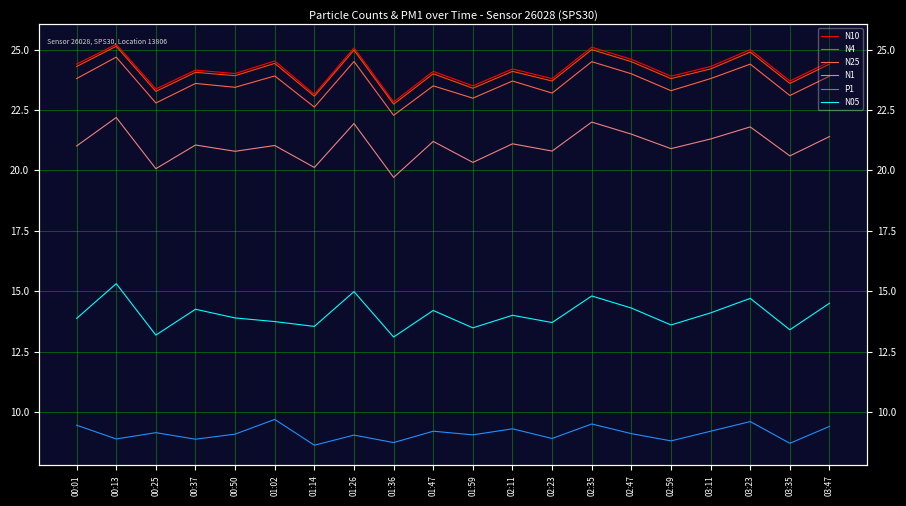

In N4, how many points are lower than both neighbors (excluding endpoints)?

8